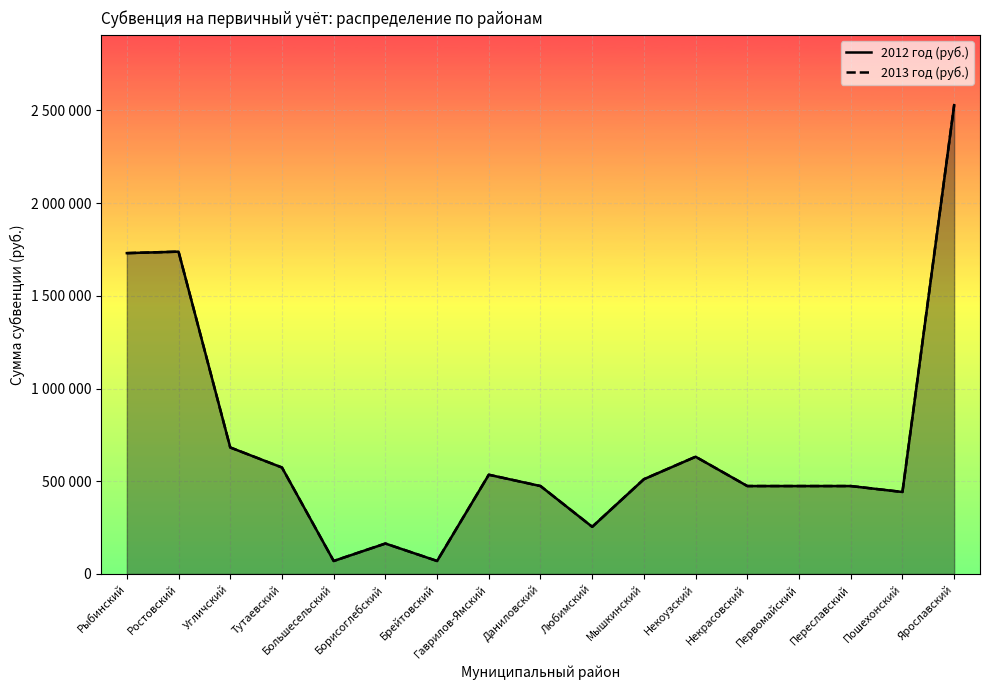

What is the label of the 13th point from the right?

Большесельский